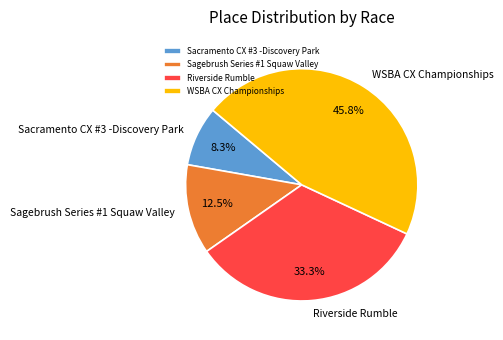

To the nearest percent, what percentage of the pie is WSBA CX Championships?

46%